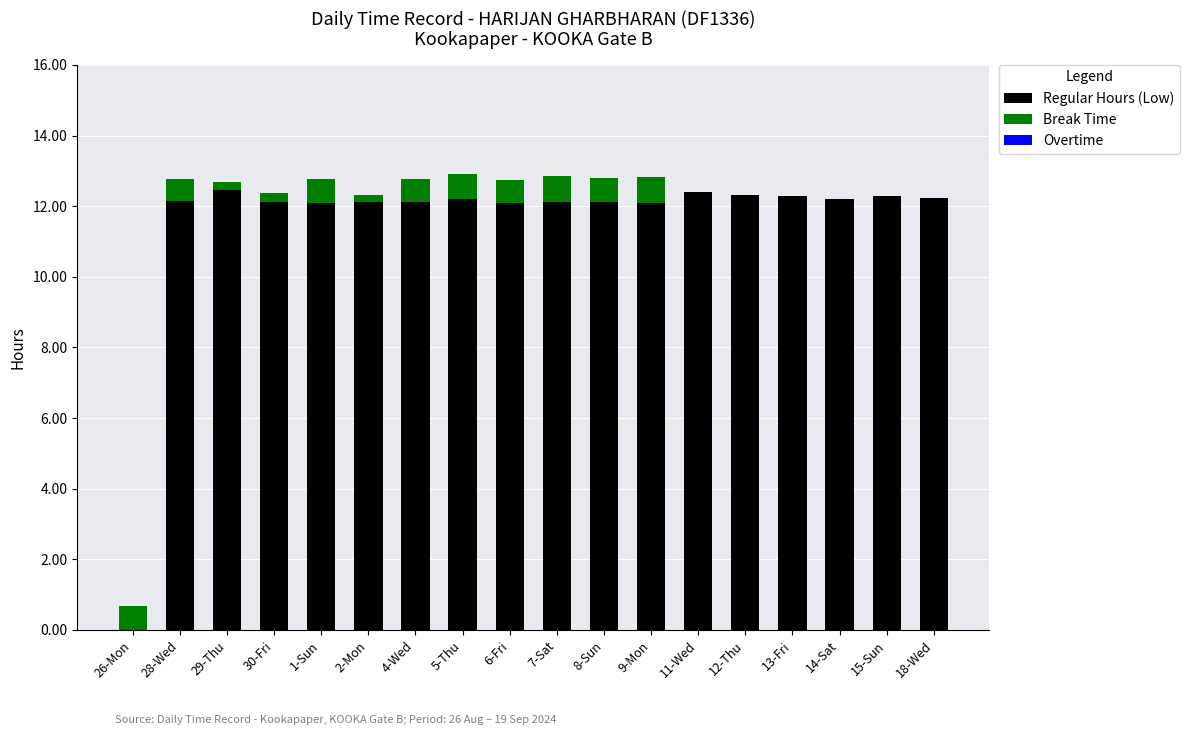

What is the total value across all series at 5-Thu?

12.9